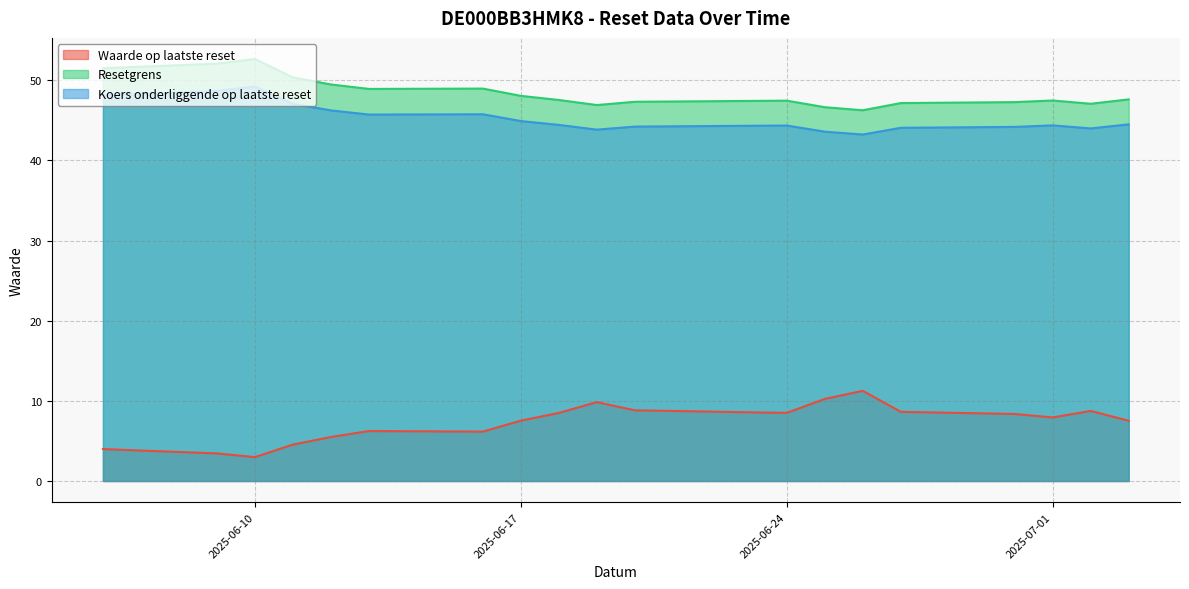

Rank the series by their maximum value, from highest to lowest.

Resetgrens, Koers onderliggende op laatste reset, Waarde op laatste reset